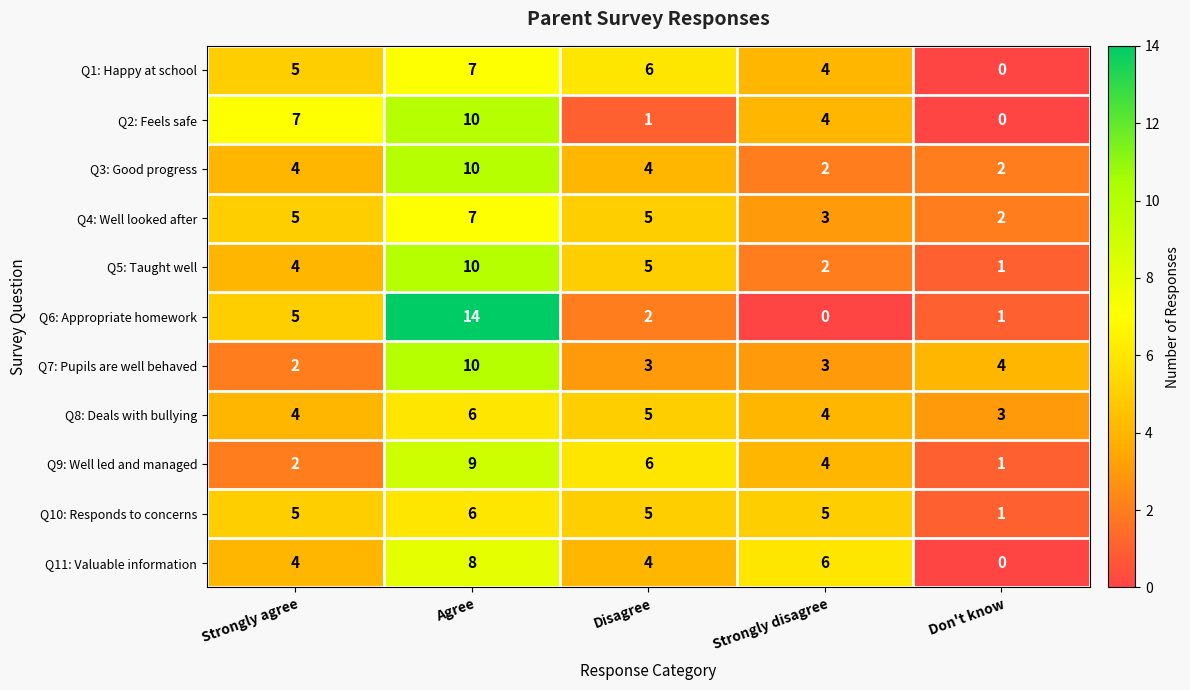

What is the difference between the maximum and minimum values in the Q4: Well looked after series?

5